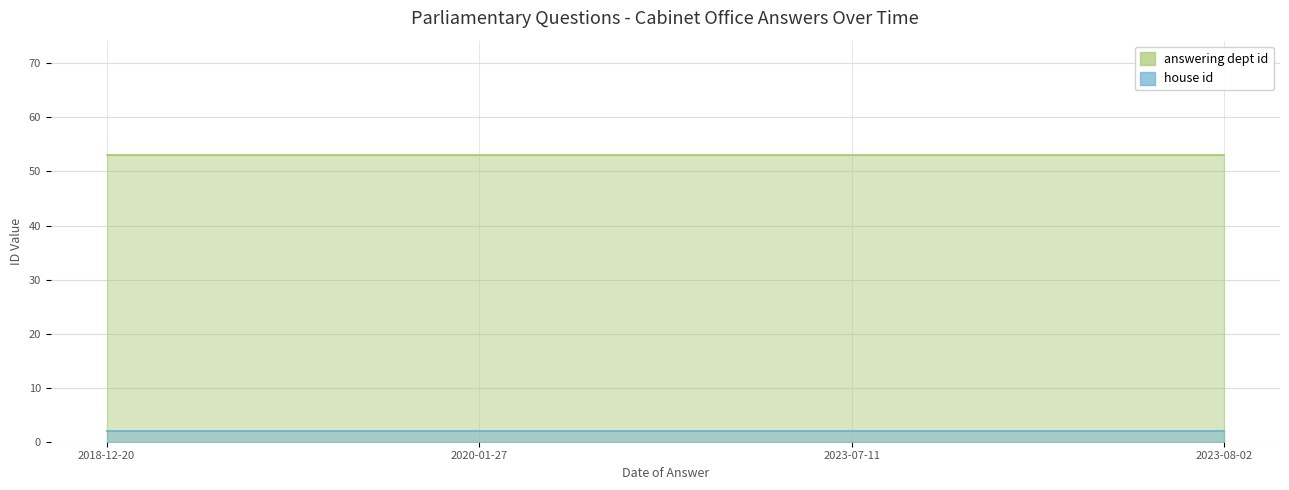

What is the minimum value shown in the chart?

2